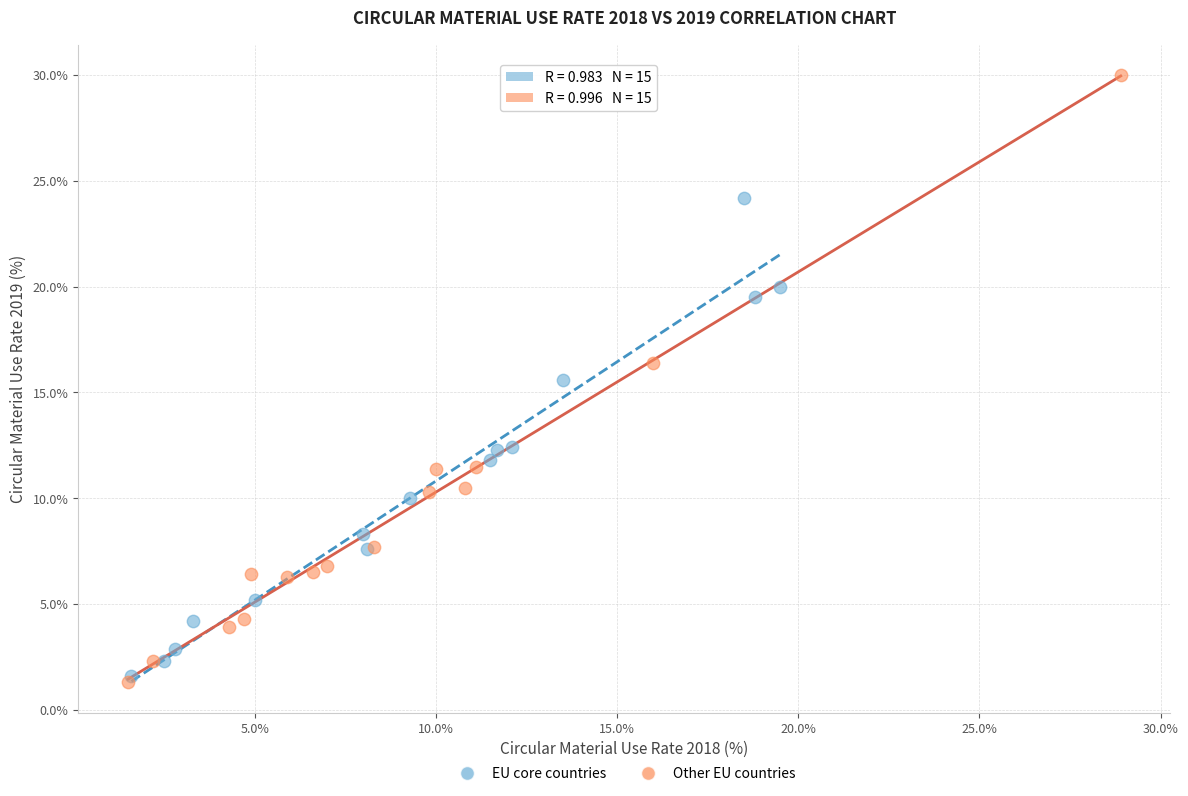

Which series reaches the maximum Y coordinate?

Other EU countries